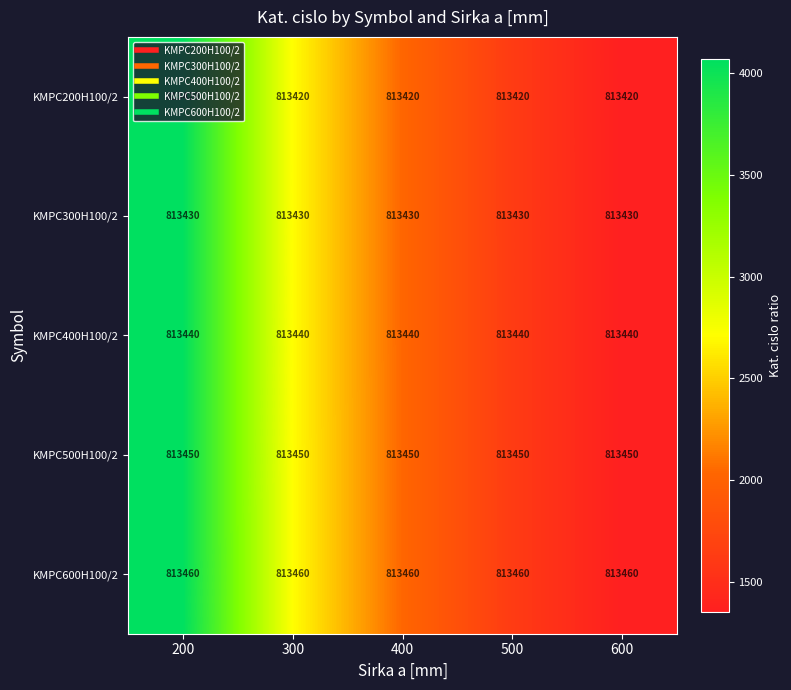

What is the greatest value displayed?

813460